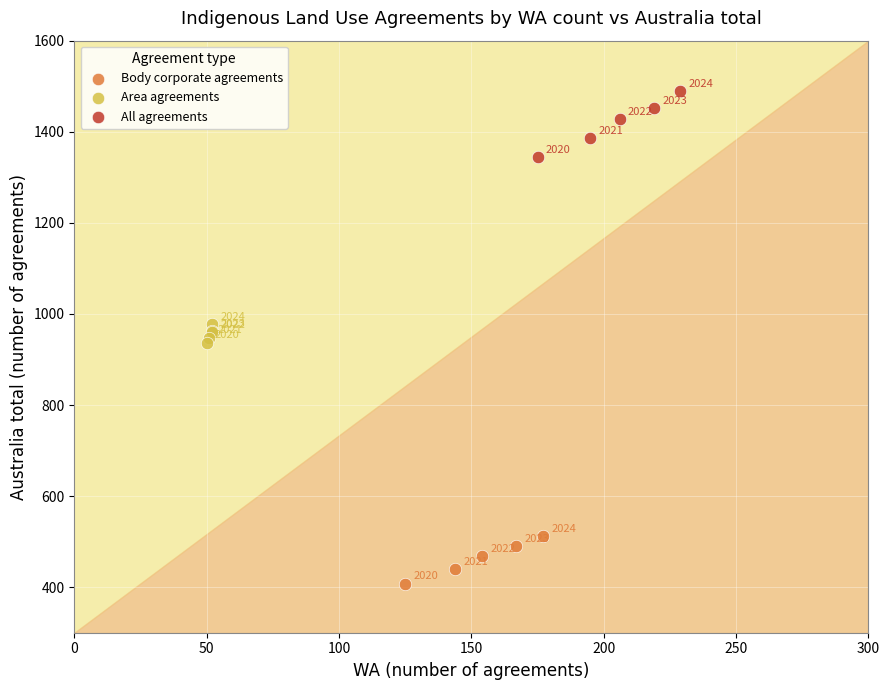

Which series has the largest Y range (max minus min)?

All agreements